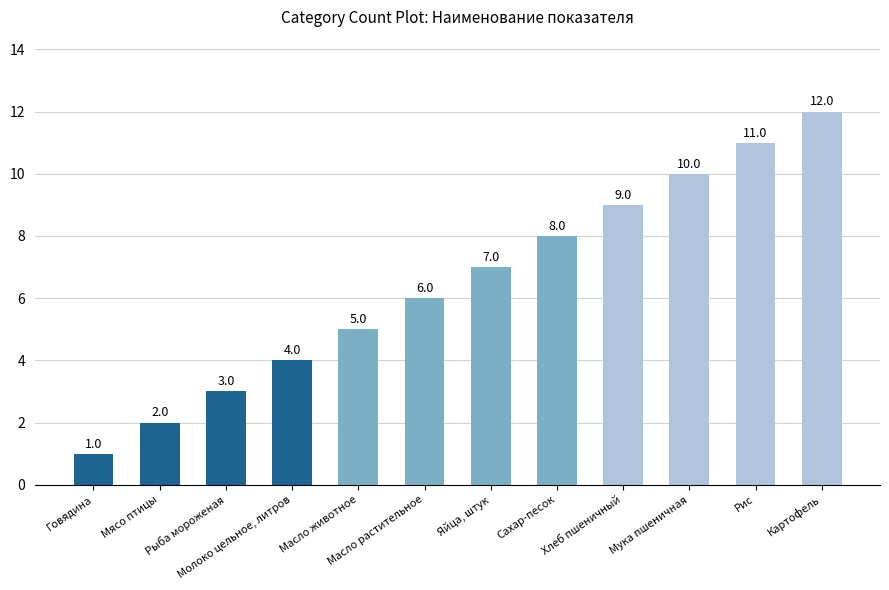

Approximately how many times larger is the value at Рыба мороженая compared to Рис?

0.3